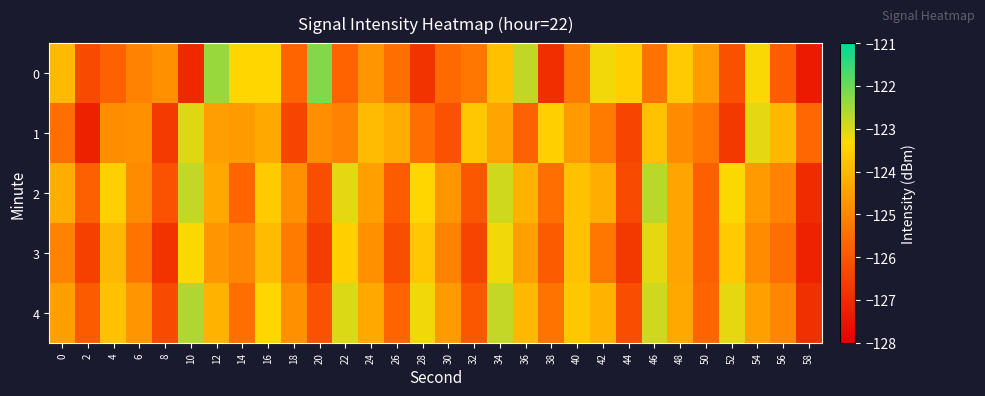

Count the number of categories in the chart.

30